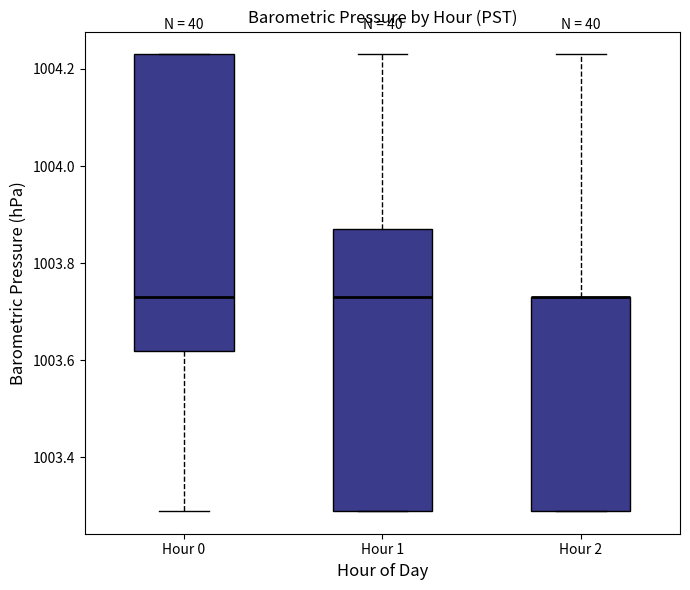

Where does the lower whisker of the box for Hour 0 end on the y-axis? The values are not printed on the chart, so give them approximately, as read against the axis.

1003.30